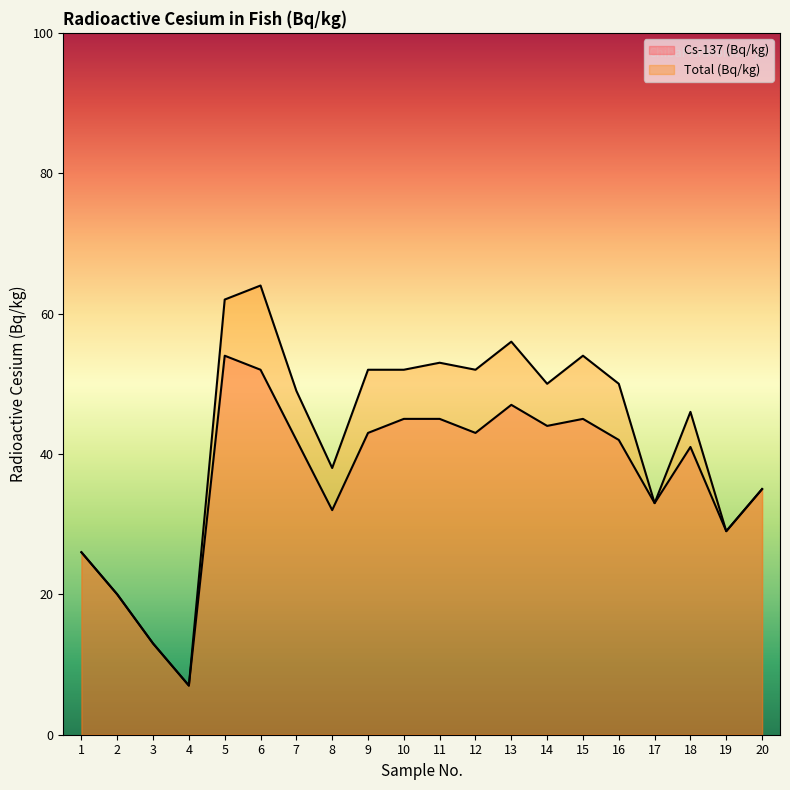

How many data points does each series have?

20